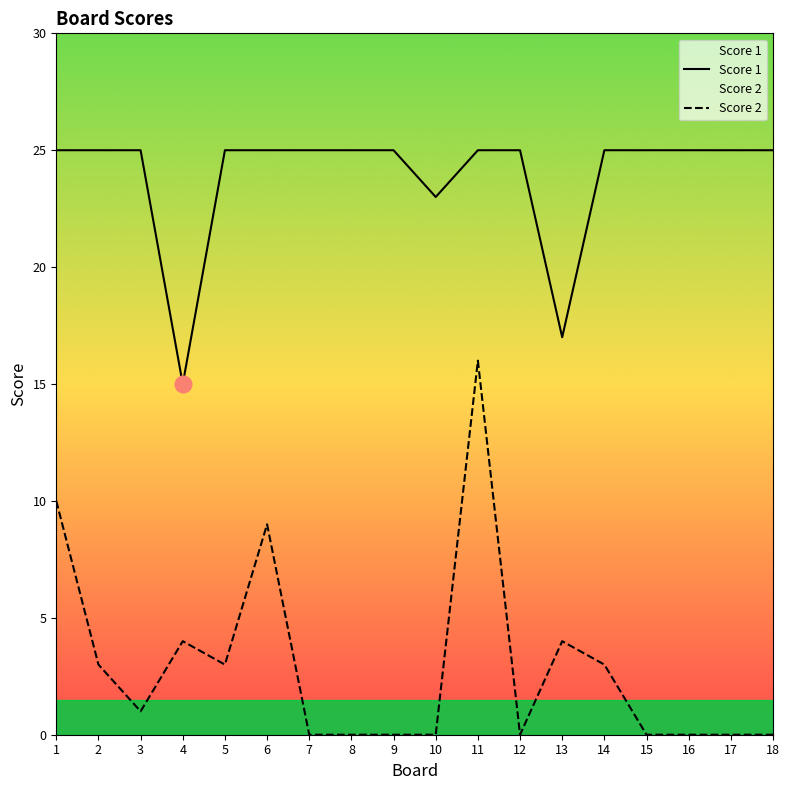

How many distinct data groups are displayed?

2